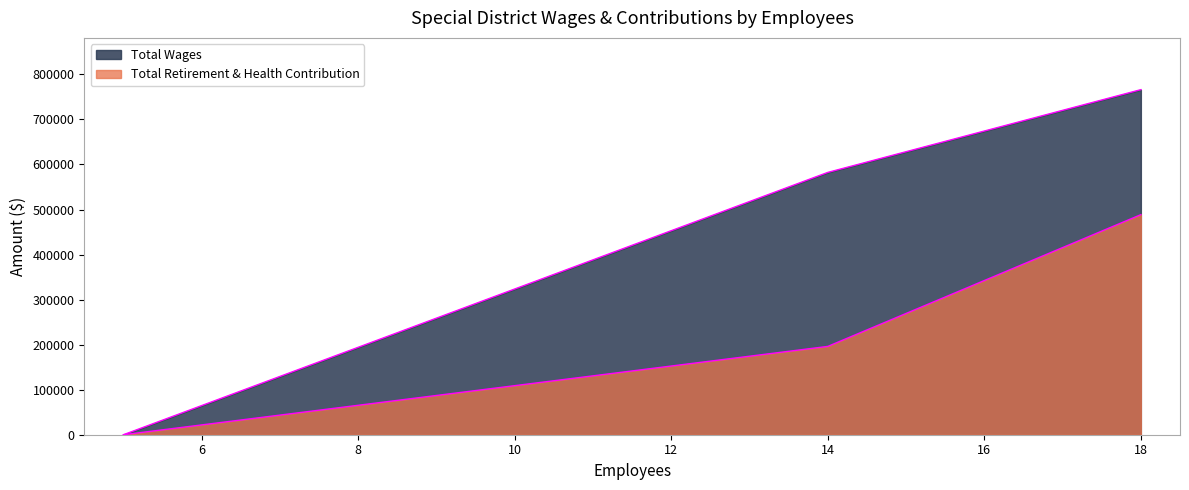

How many lines are shown in the chart?

2